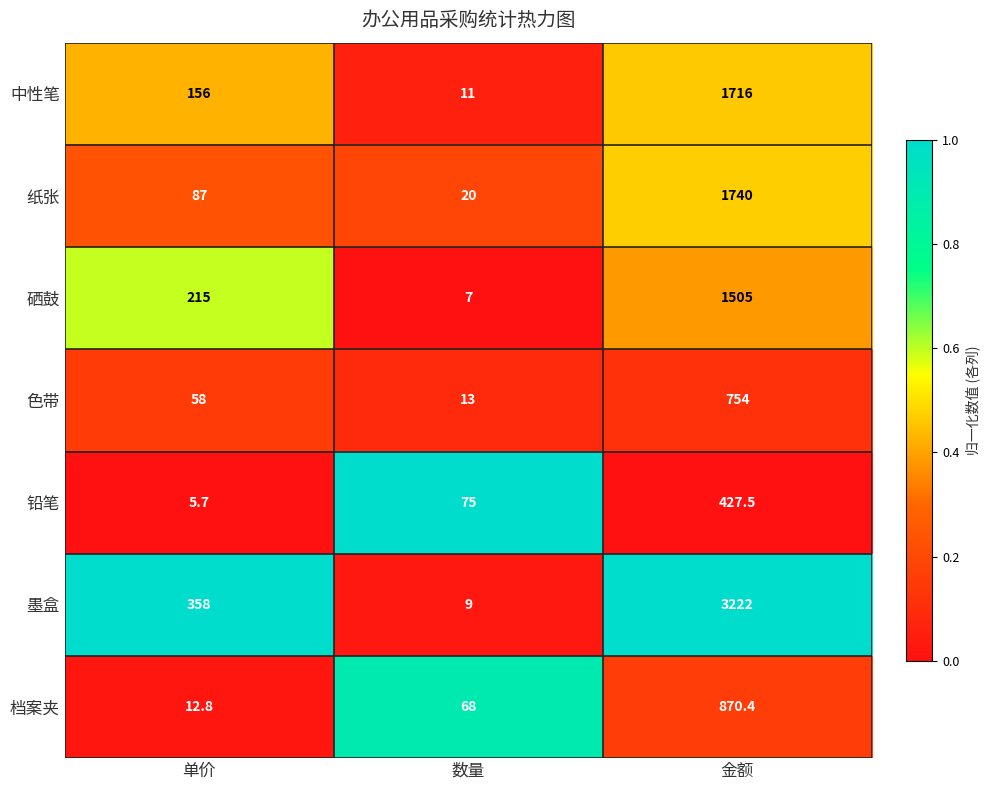

What is the difference between the highest and lowest values at 金额?

2794.5